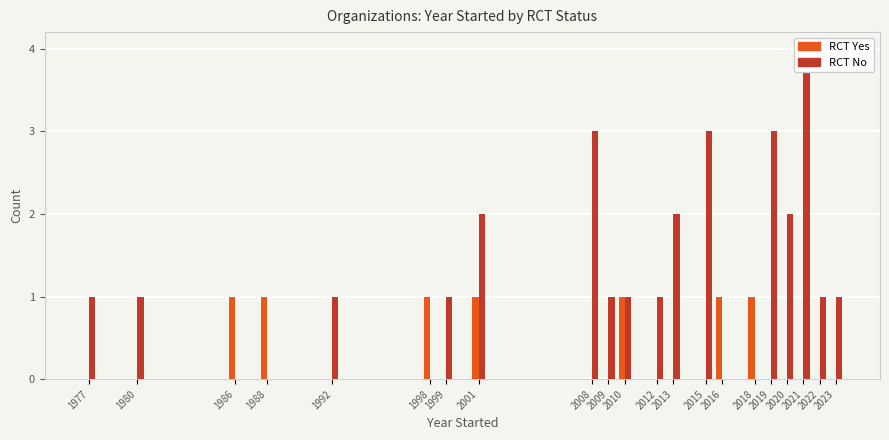

Where is RCT No nearest to the value 2?

2001